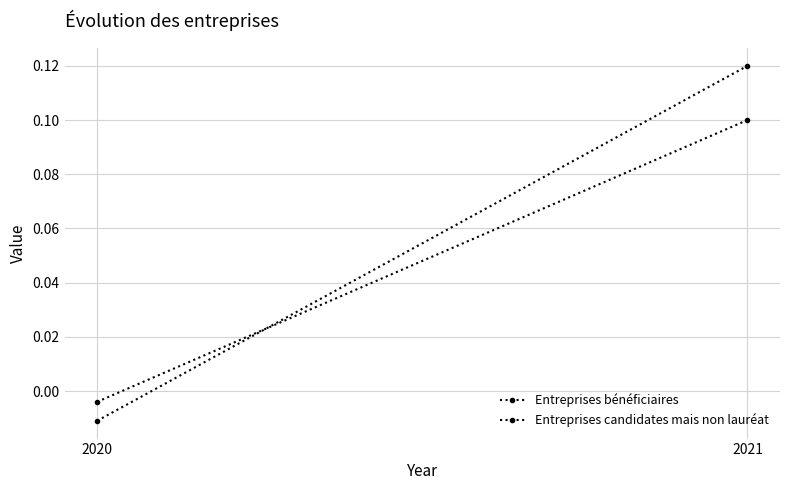

What is the difference between the maximum and minimum values in the Entreprises candidates mais non lauréat series?

0.1